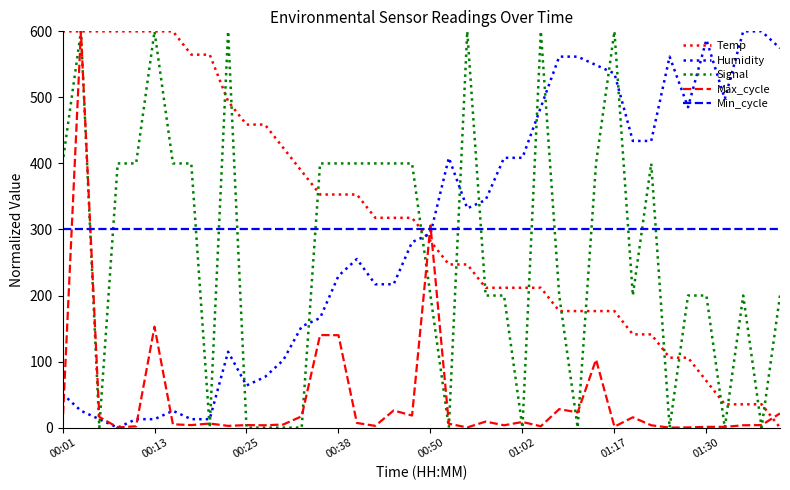

What is the maximum value shown in the chart?

600.0